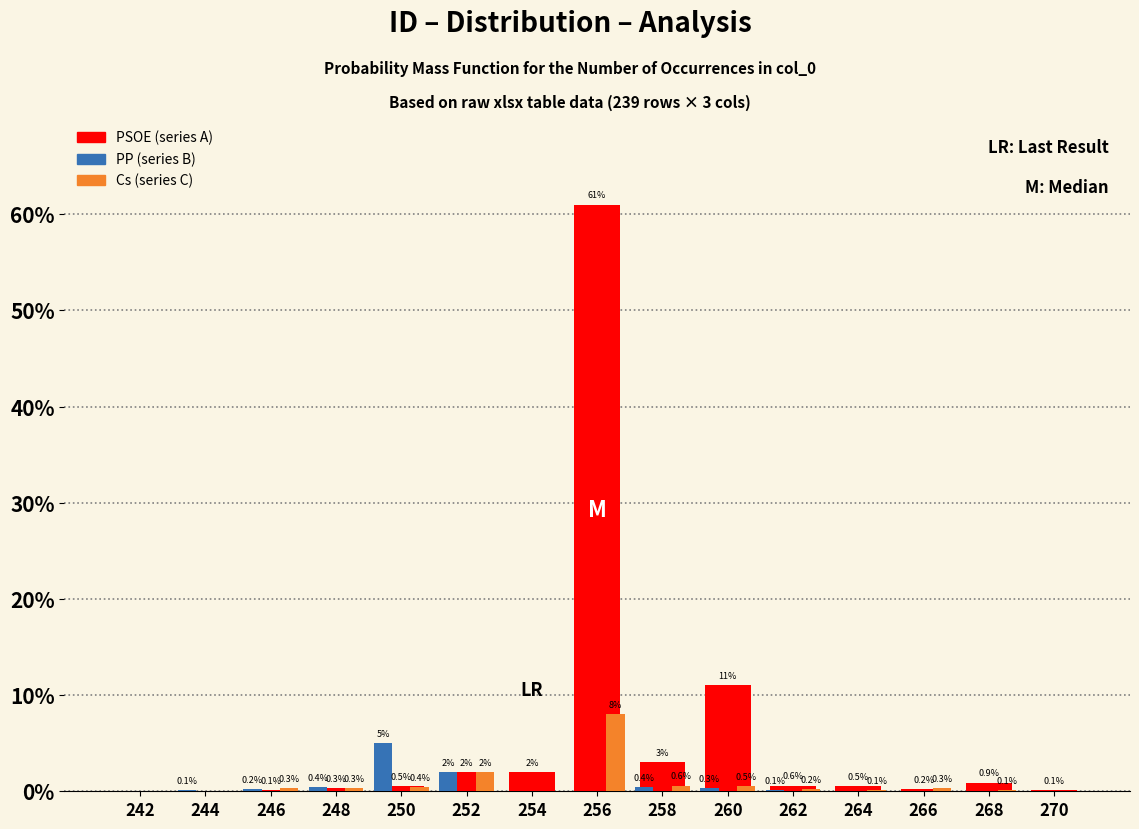

Reading right to left, list all the values displayed in this chart.

PSOE: 270=0.1	268=0.9	266=0.2	264=0.5	262=0.6	260=11.0	258=3.0	256=61.0	254=2.0	252=2.0	250=0.5	248=0.3	246=0.1	244=0.0	242=0.0
PP: 270=0.0	268=0.0	266=0.0	264=0.0	262=0.1	260=0.3	258=0.4	256=0.0	254=0.0	252=2.0	250=5.0	248=0.4	246=0.2	244=0.1	242=0.0
Cs: 270=0.0	268=0.1	266=0.3	264=0.1	262=0.2	260=0.5	258=0.6	256=8.0	254=0.0	252=2.0	250=0.4	248=0.3	246=0.3	244=0.0	242=0.0